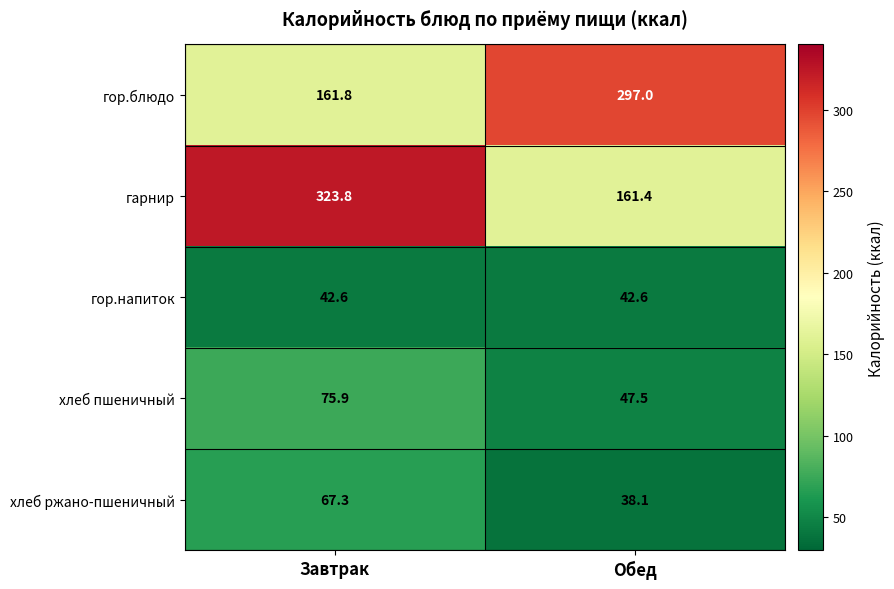

True or false: хлеб пшеничный has a value of 27.4 at Обед.

False